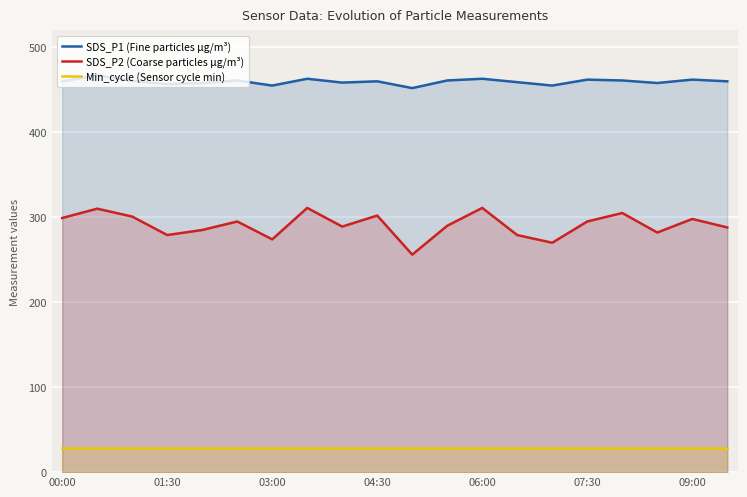

Which series has the widest spread of values?

SDS_P2 (Coarse particles µg/m³)